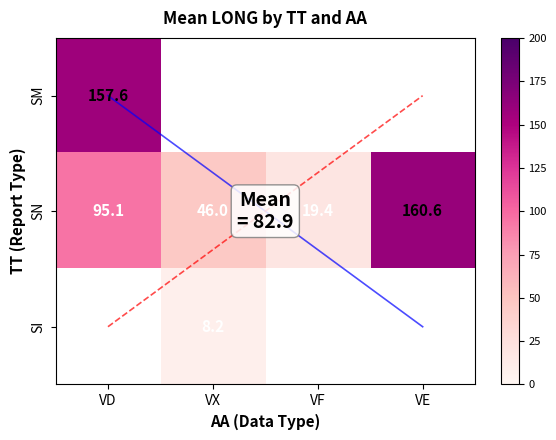

The value of SN_VF at SN_VD is 33.1. True or false?

False